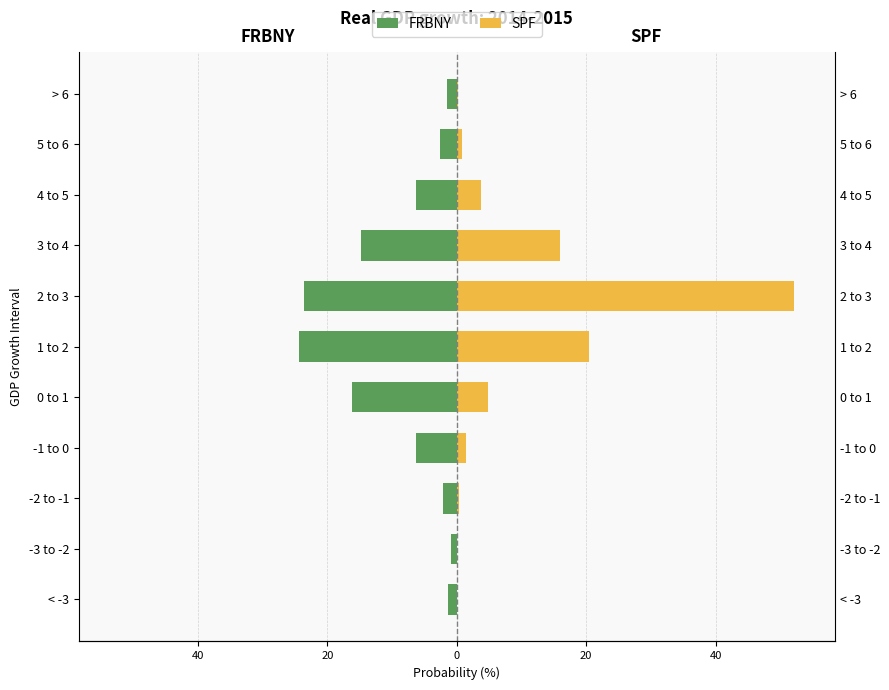

How many categories are shown in the chart?

11